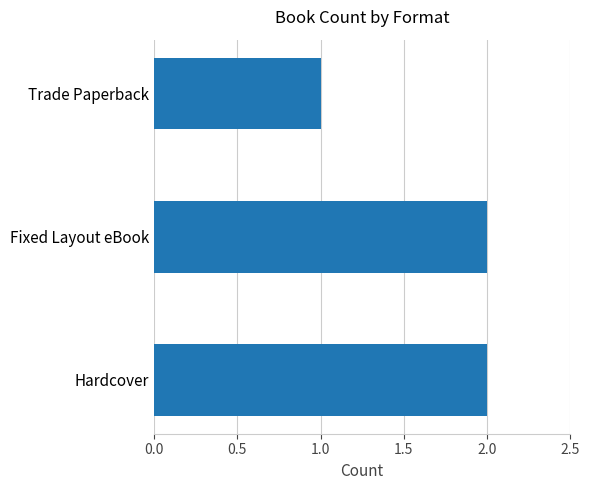

Does the chart contain stacked bars?

No